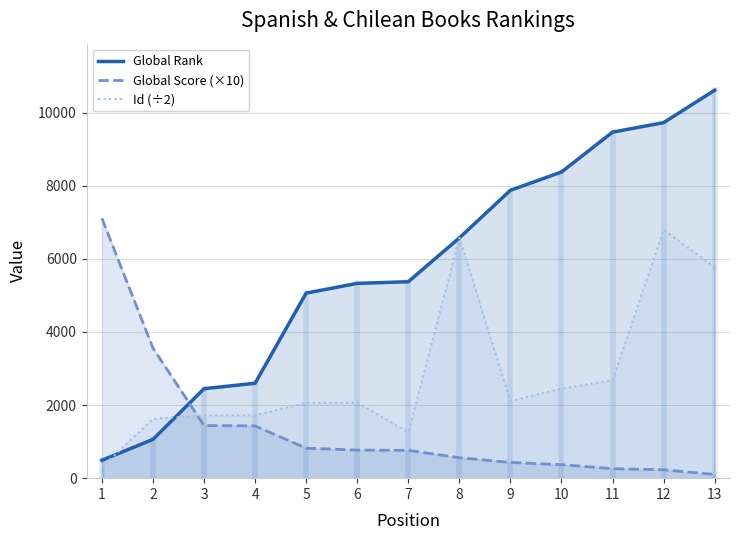

At which label is Global Score (×10) closest to 3605?

2